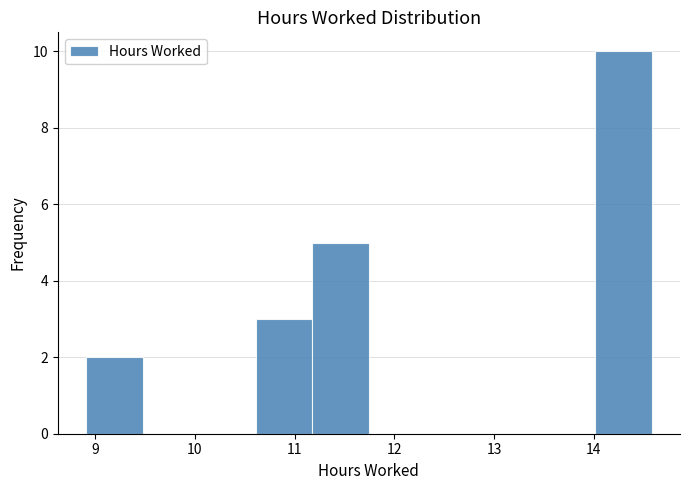

Reading left to right, transcribe this chart: for each bar, give the range it covers on the x-axis and its height. Neither the bar edges nor the heights are printed on the chart, so give them approximately, as read against the axes.

8.9 to 9.5: 2
9.5 to 10.0: 0
10.0 to 10.6: 0
10.6 to 11.2: 3
11.2 to 11.7: 5
11.7 to 12.3: 0
12.3 to 12.9: 0
12.9 to 13.4: 0
13.4 to 14.0: 0
14.0 to 14.6: 10